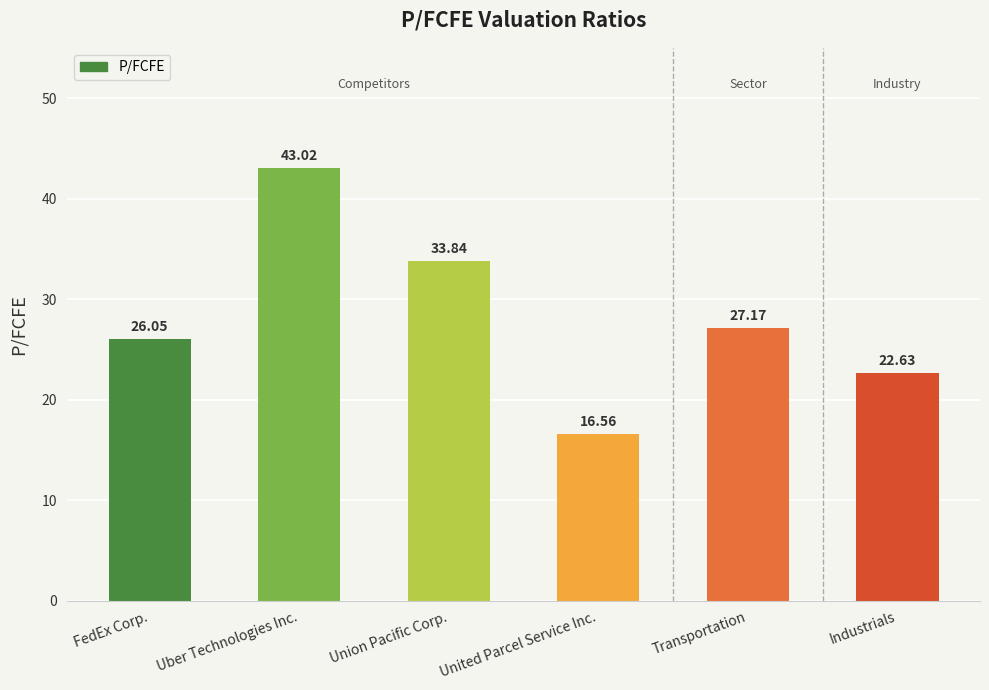

List the labels in order of value, largest first.

Uber Technologies Inc., Union Pacific Corp., Transportation, FedEx Corp., Industrials, United Parcel Service Inc.